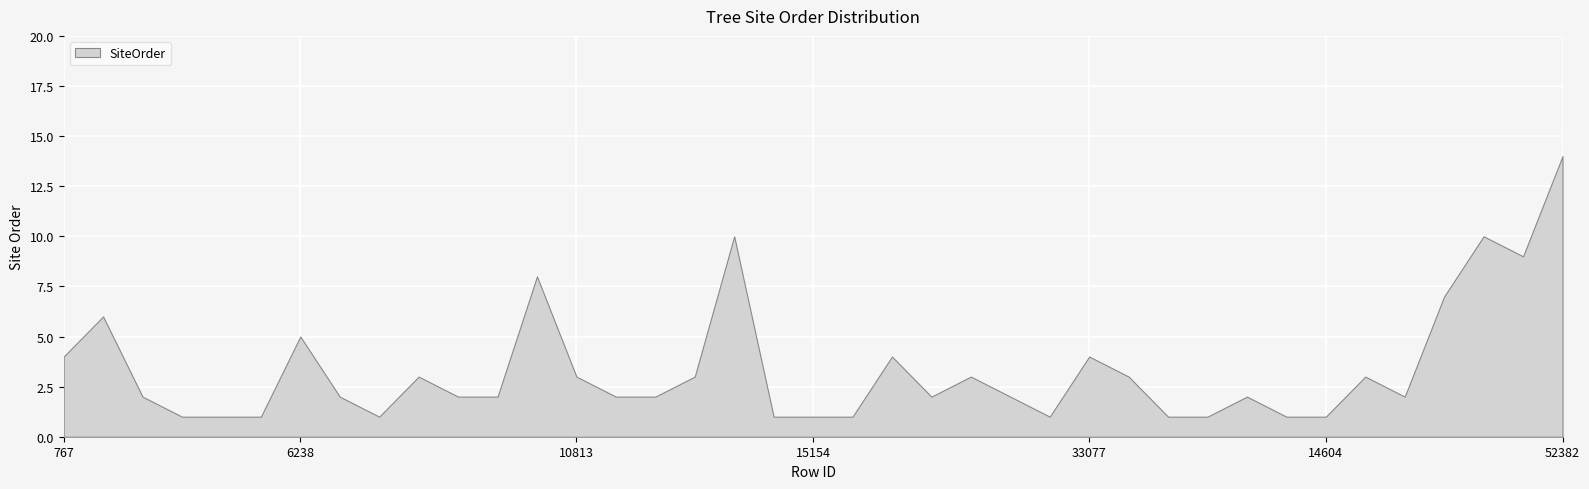

Rank the categories by value from highest to lowest.

52382, 12733, 46911, 50533, 10516, 27633, 3669, 6238, 767, 15258, 33077, 9557, 10813, 11335, 18064, 20014, 153868, 4476, 7827, 10205, 10489, 10916, 10998, 16355, 18422, 134879, 12759, 4983, 5100, 5748, 9335, 14524, 15154, 15233, 18674, 173782, 126084, 124564, 14604